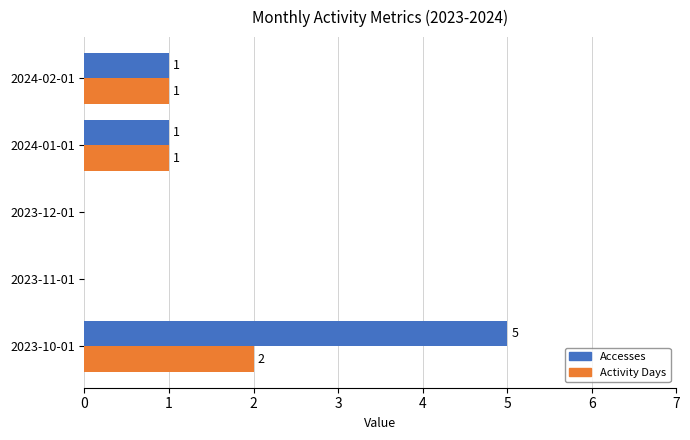

Between 2023-10-01 and 2024-02-01, which series saw the biggest shift?

Accesses